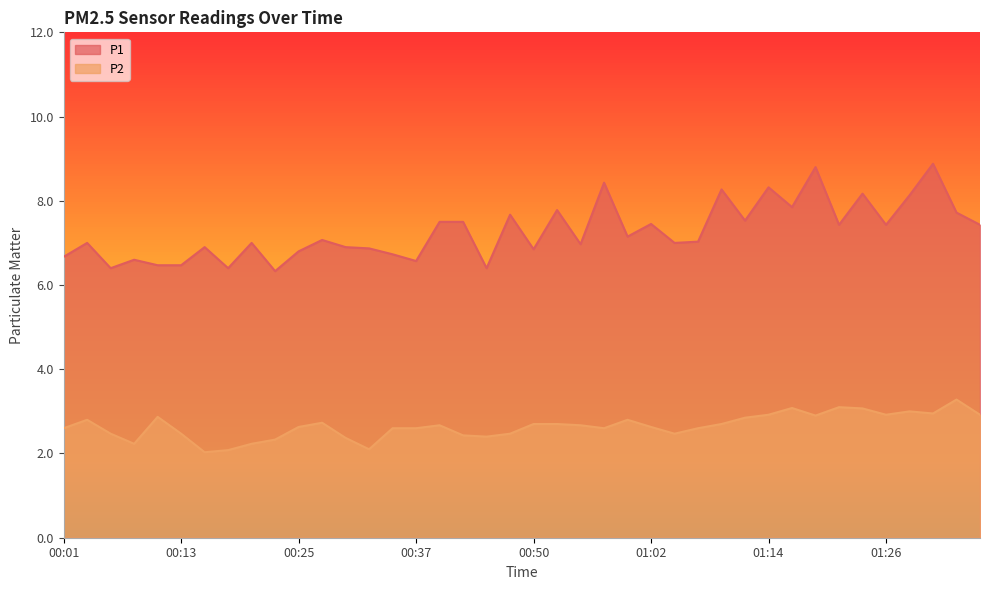

What position from the left is 01:04?

27